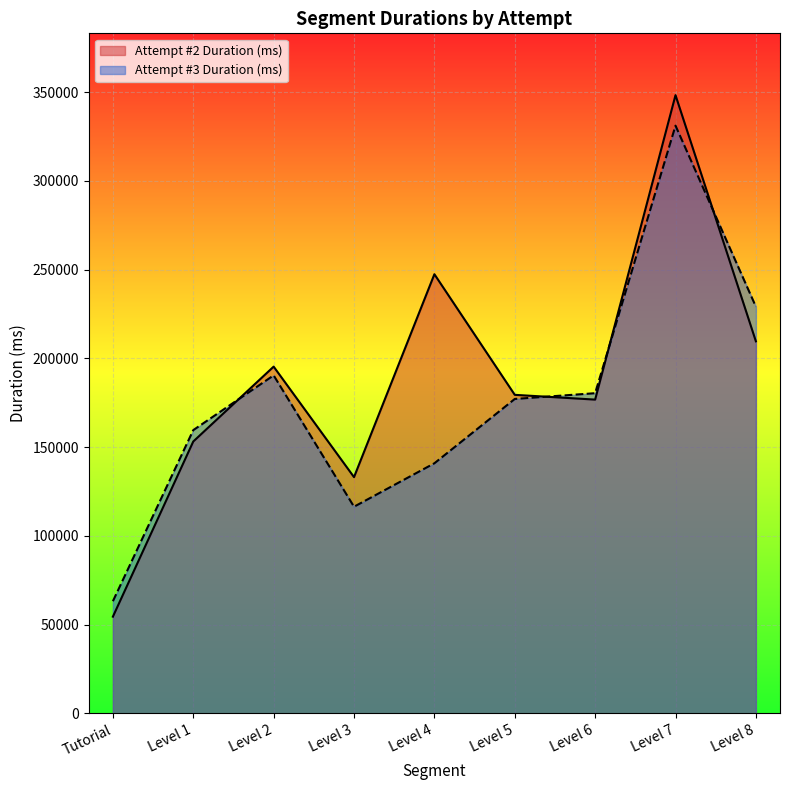

Which series has the largest total across all categories?

Attempt #2 Duration (ms)